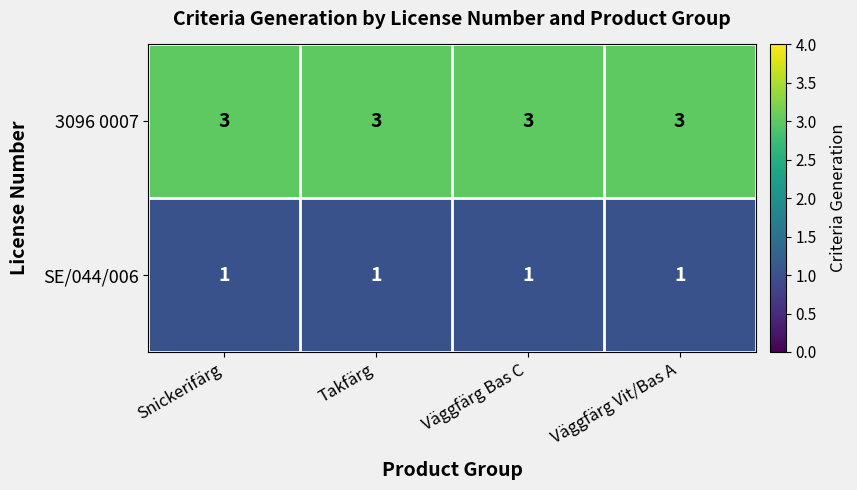

What is the sum of the 3096 0007 values at Väggfärg Vit/Bas A and Väggfärg Bas C?

6